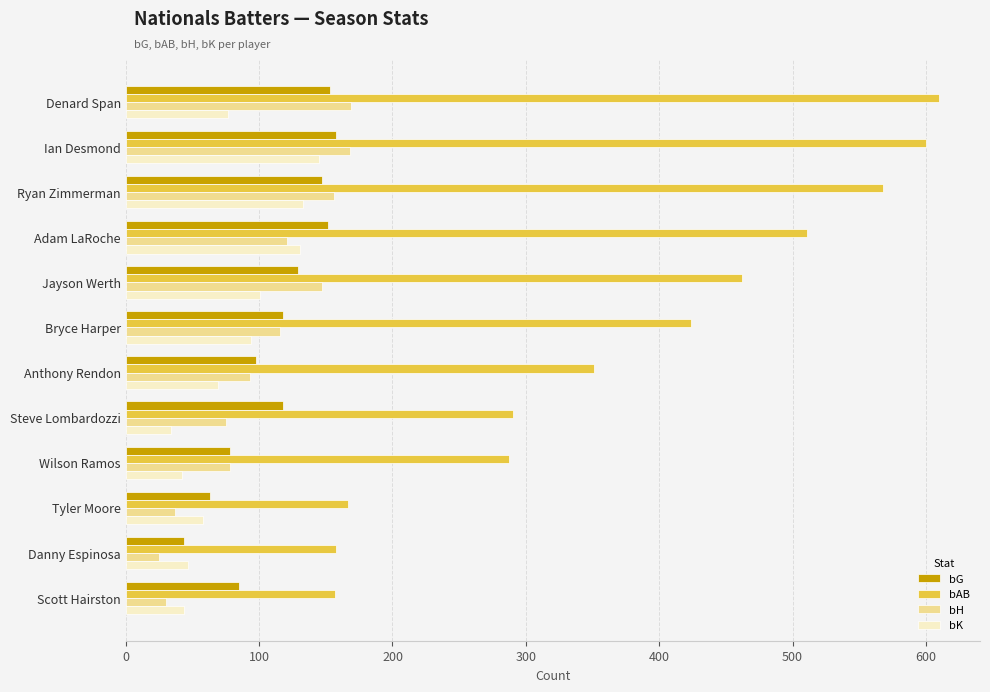

The bG series shows 158 at Ian Desmond. True or false?

True